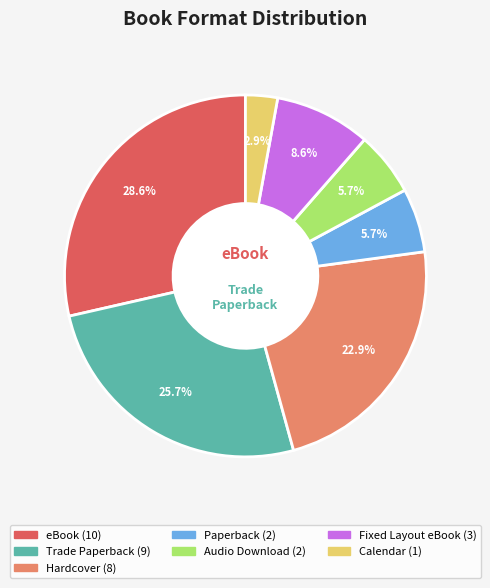

To the nearest percent, what percentage of the pie is Calendar?

3%